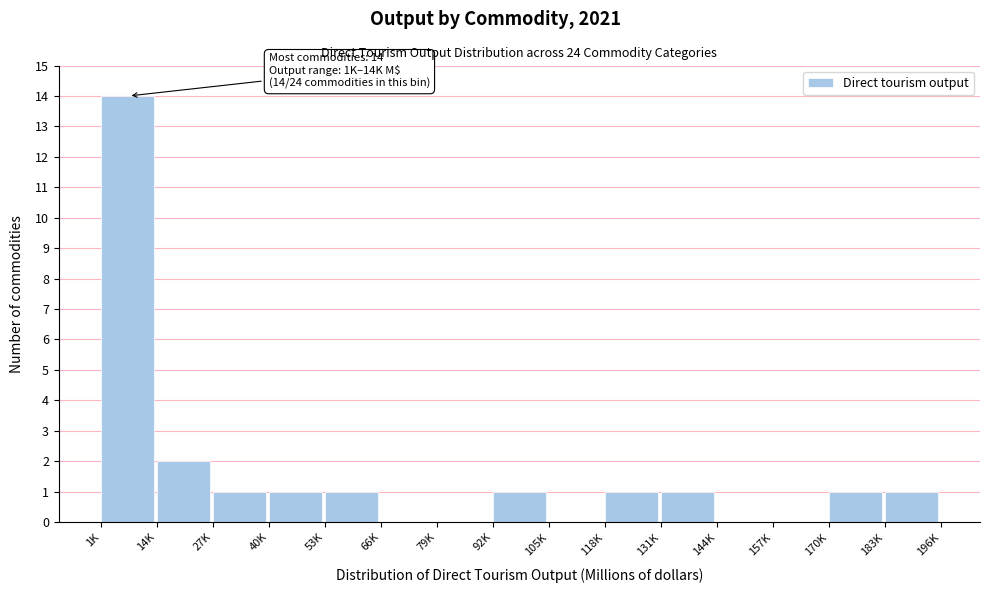

Reading left to right, transcribe all the data shown in this chart.

1K=14	14K=2	27K=1	40K=1	53K=1	66K=0	79K=0	92K=1	105K=0	118K=1	131K=1	144K=0	157K=0	170K=1	183K=1